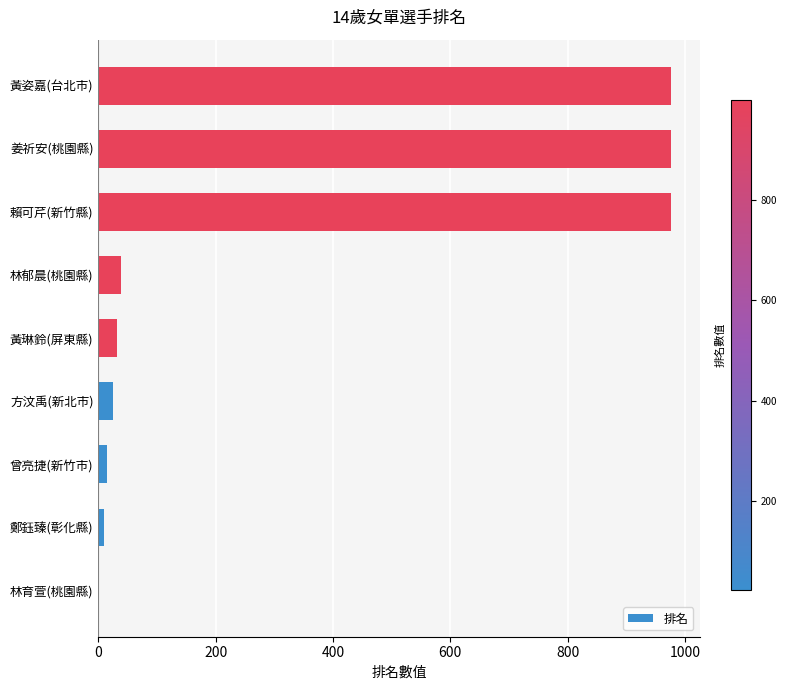

Count the number of categories in the chart.

9